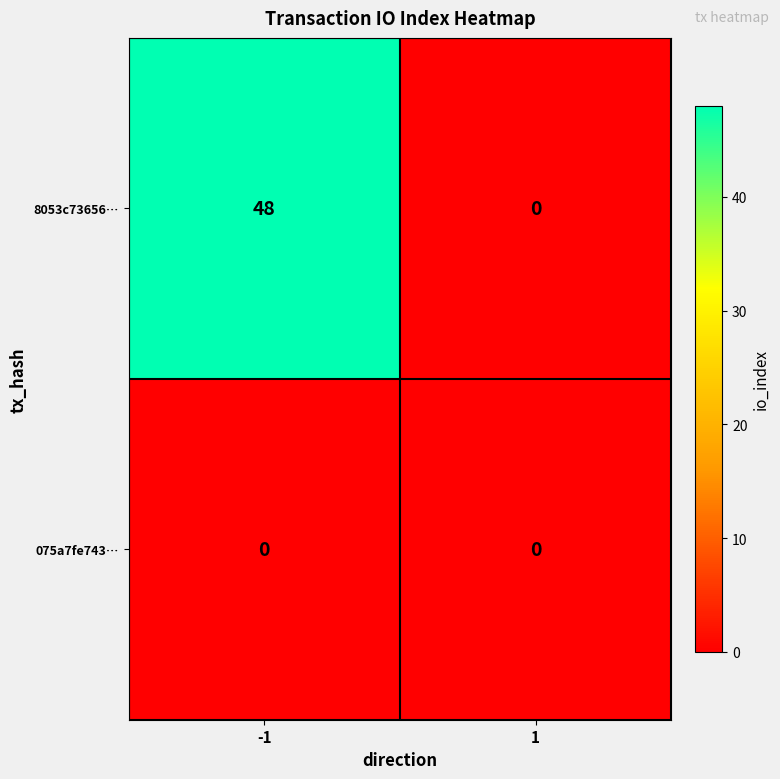

Reading left to right, list all the values displayed in this chart.

8053c73656…: -1=48	1=0
075a7fe743…: -1=0	1=0